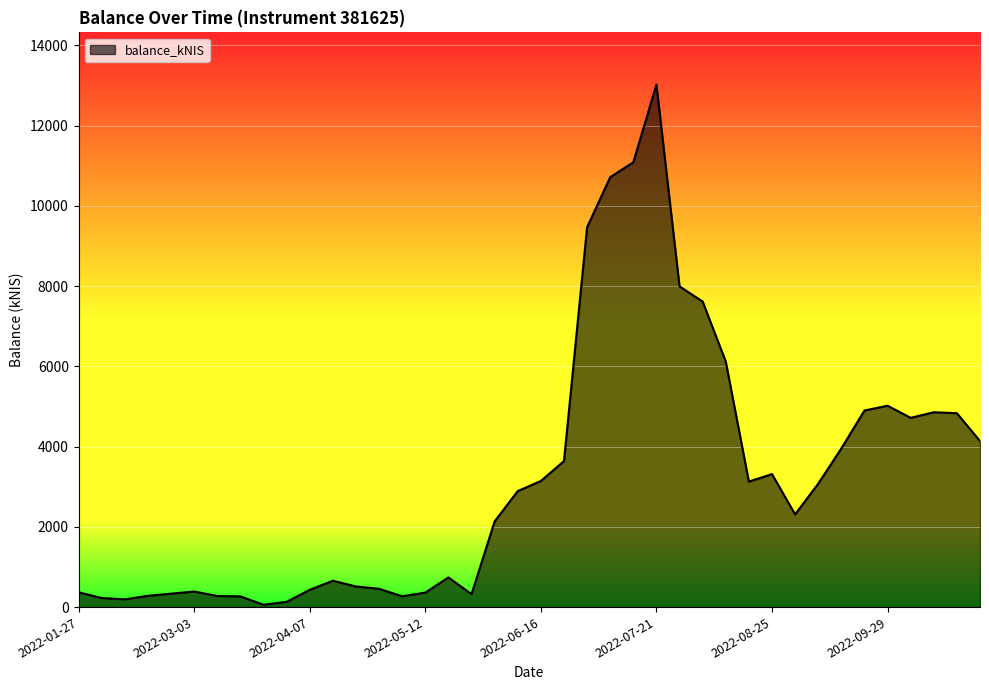

What is the difference between the maximum and minimum values?

12963.6